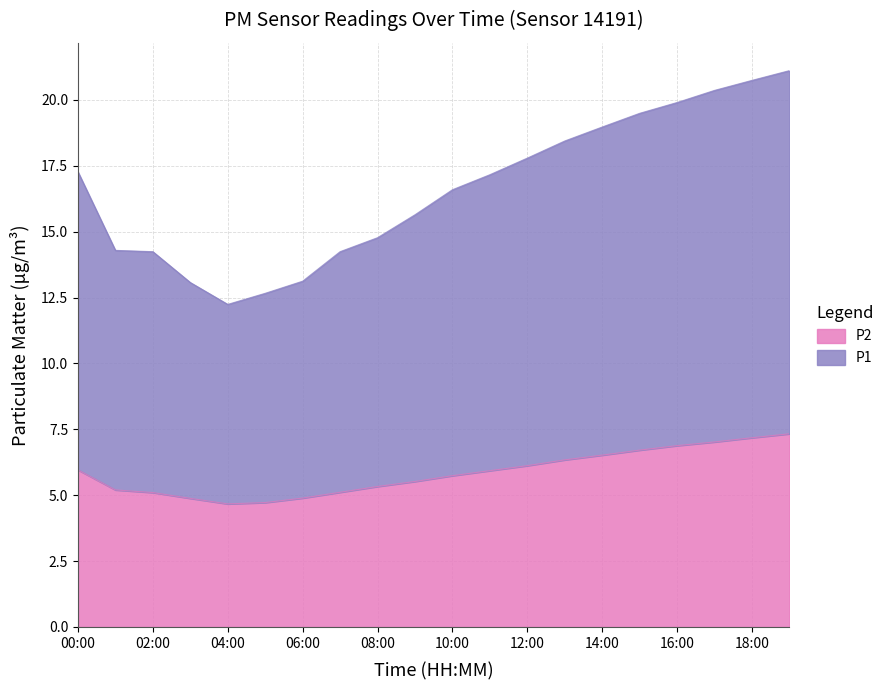

What is the total value across all series at 00:00?

17.3